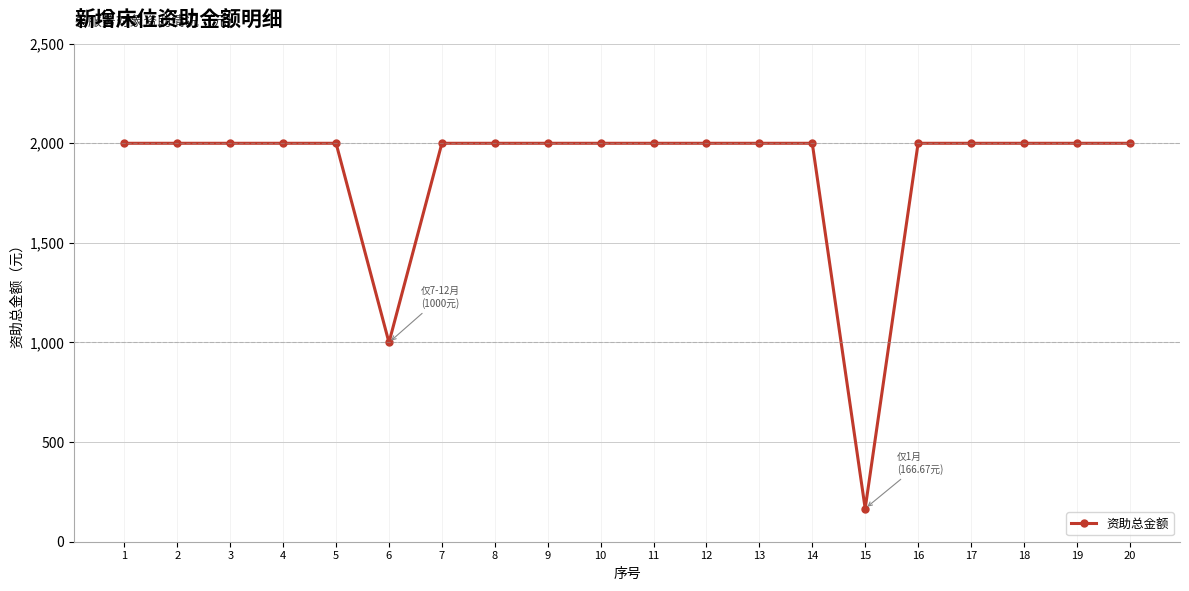

How many categories are shown in the chart?

20